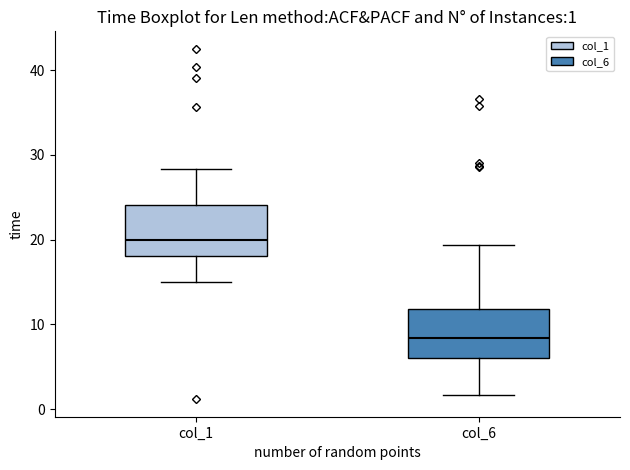

Which box has the lowest median line?

col_6